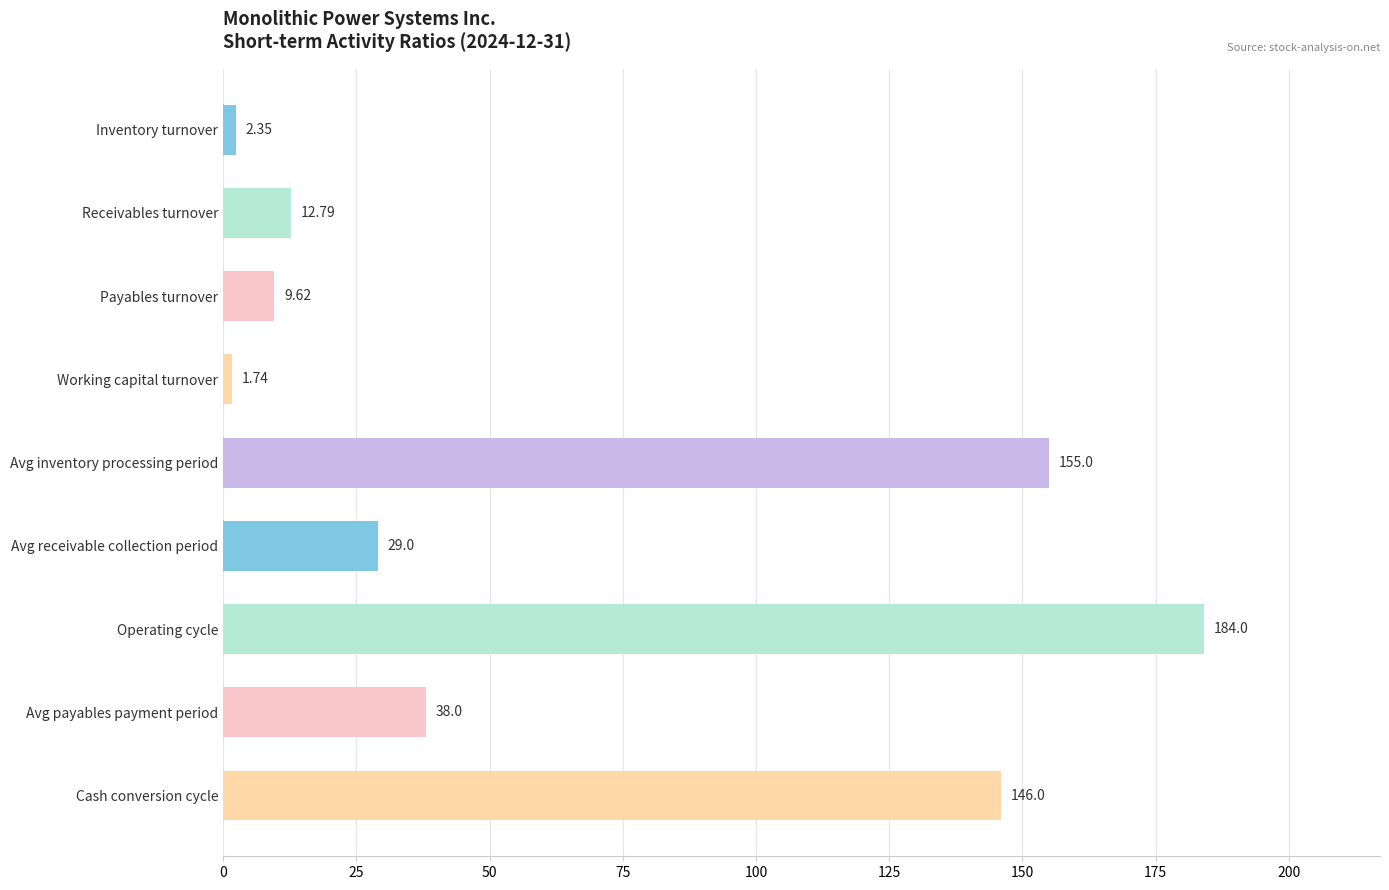

List the labels in order of value, largest first.

Operating cycle, Avg inventory processing period, Cash conversion cycle, Avg payables payment period, Avg receivable collection period, Receivables turnover, Payables turnover, Inventory turnover, Working capital turnover